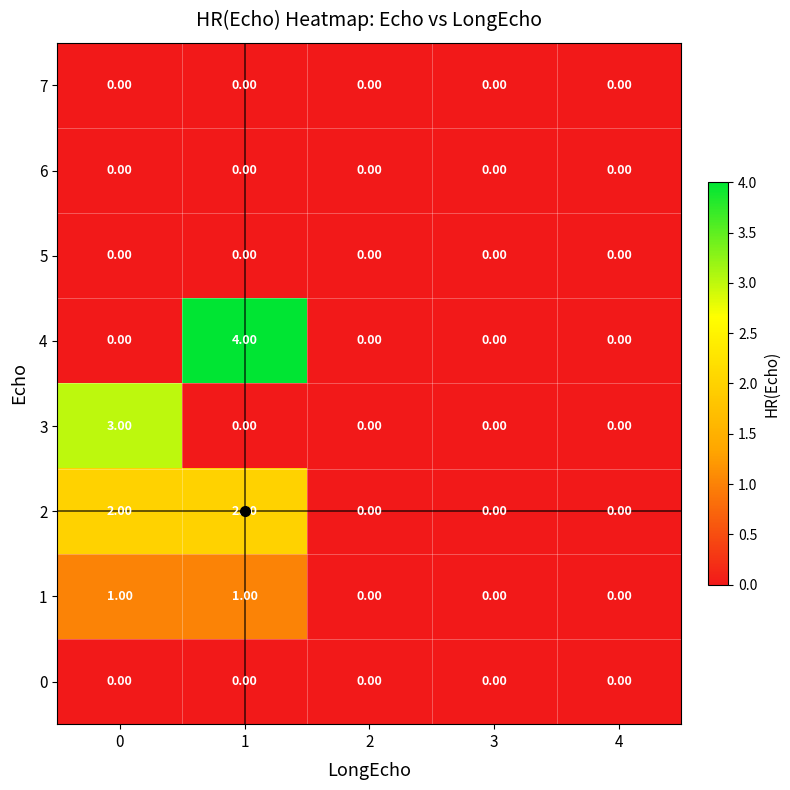

Which series has the widest spread of values?

4